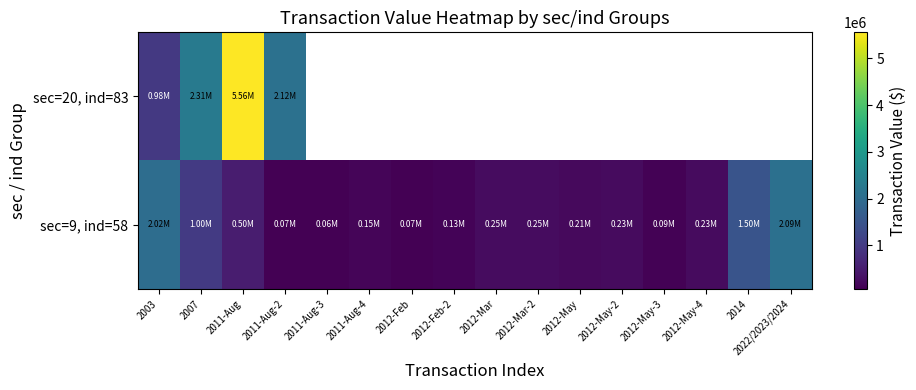

Which category has the lowest value in the sec=9, ind=58 series?

2011-Aug-3